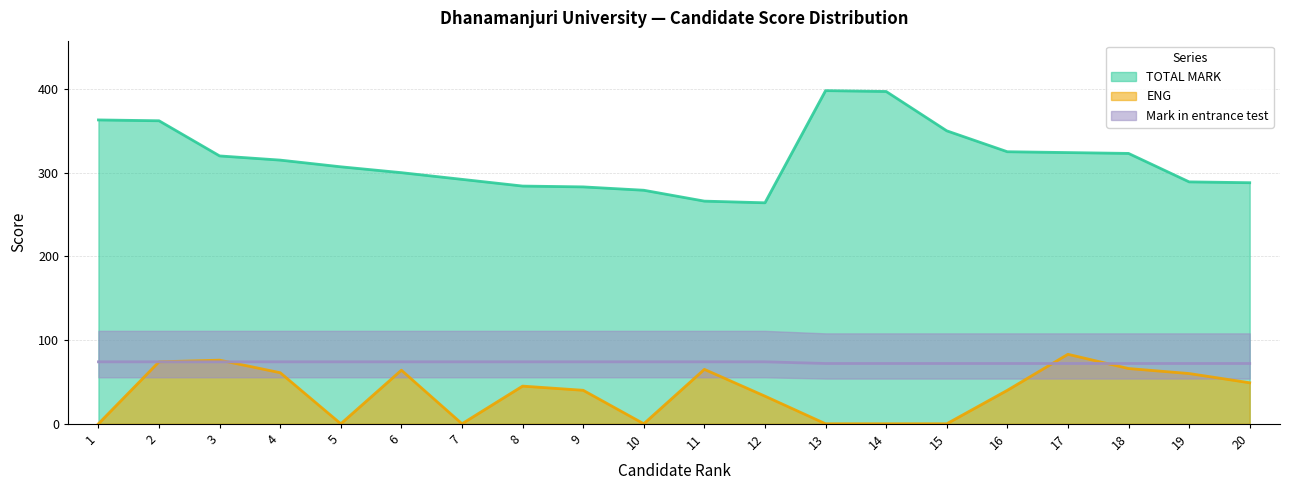

In ENG, how many points are lower than both neighbors (excluding endpoints)?

3